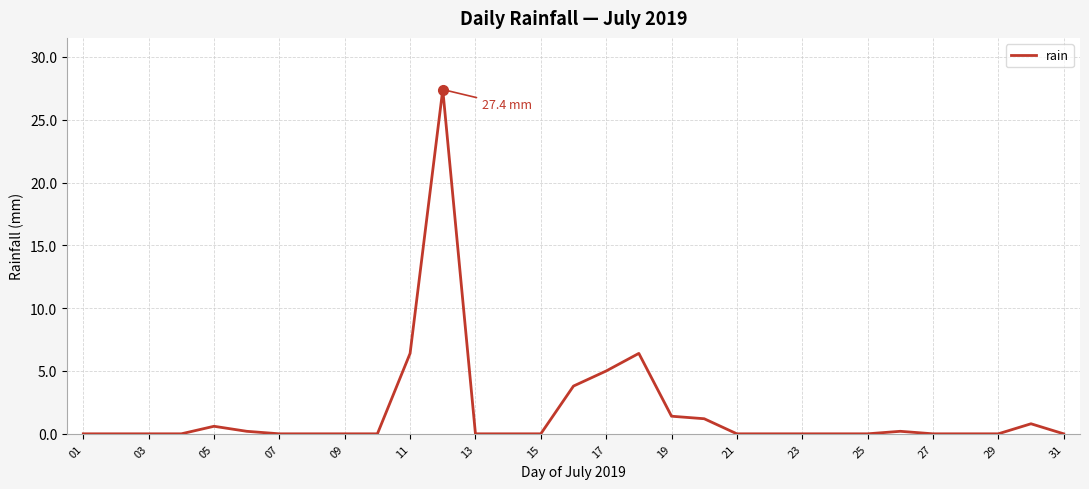

What is the difference between the maximum and minimum values?

27.4